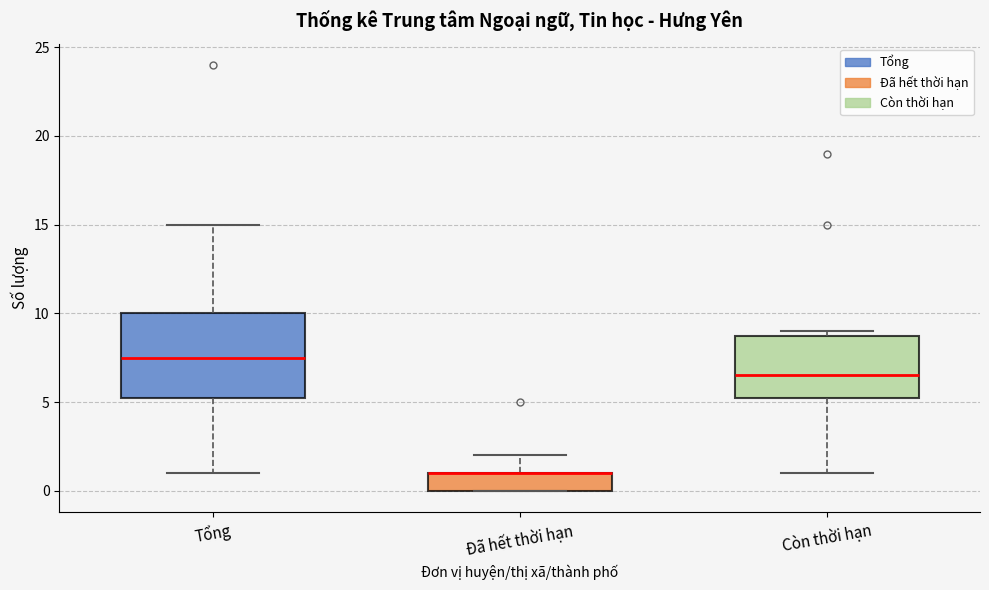

Reading left to right, transcribe this box plot: for each box, give where its median line is, the range the box spans, and where its two whiskers end, as read against the y-axis. The values are not printed on the chart, so give them approximately, as read against the axis.

Tổng: median 7.5, box 5.5 to 10.0, whiskers 1.0 to 15.0
Đã hết thời hạn: median 1.0 (drawn on the box's upper edge), box 0.0 to 1.0, whiskers 0.0 to 2.0
Còn thời hạn: median 6.5, box 5.5 to 9.0, whiskers 1.0 to 9.0 (just above the box's upper edge)